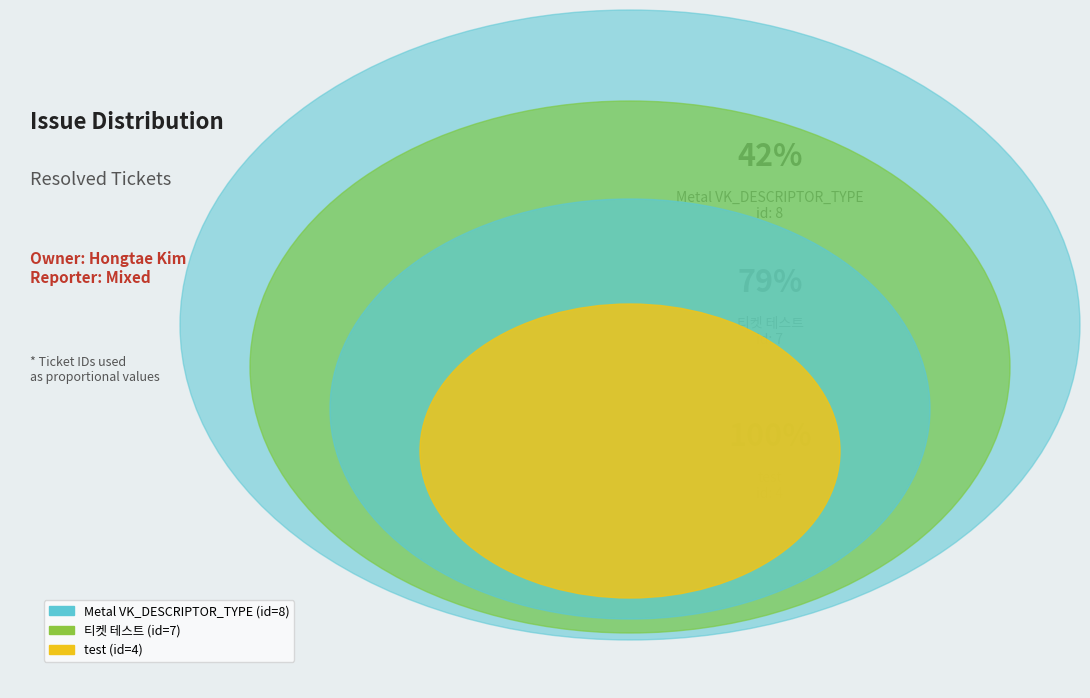

What is the largest slice in the pie chart?

Metal VK_DESCRIPTOR_TYPE